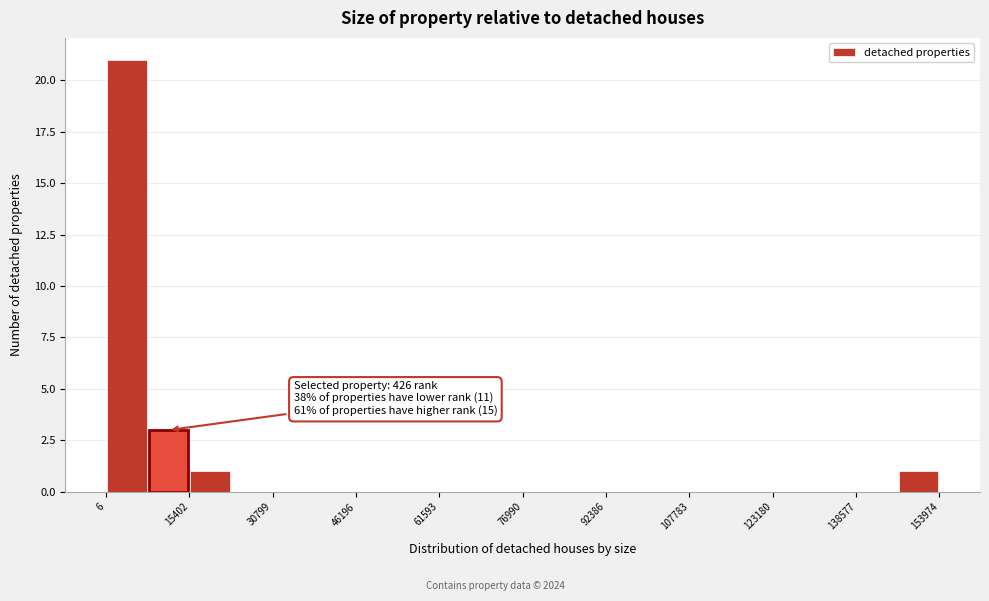

Read against the x-axis, roughly where is the centre of the tallest bar?

4000